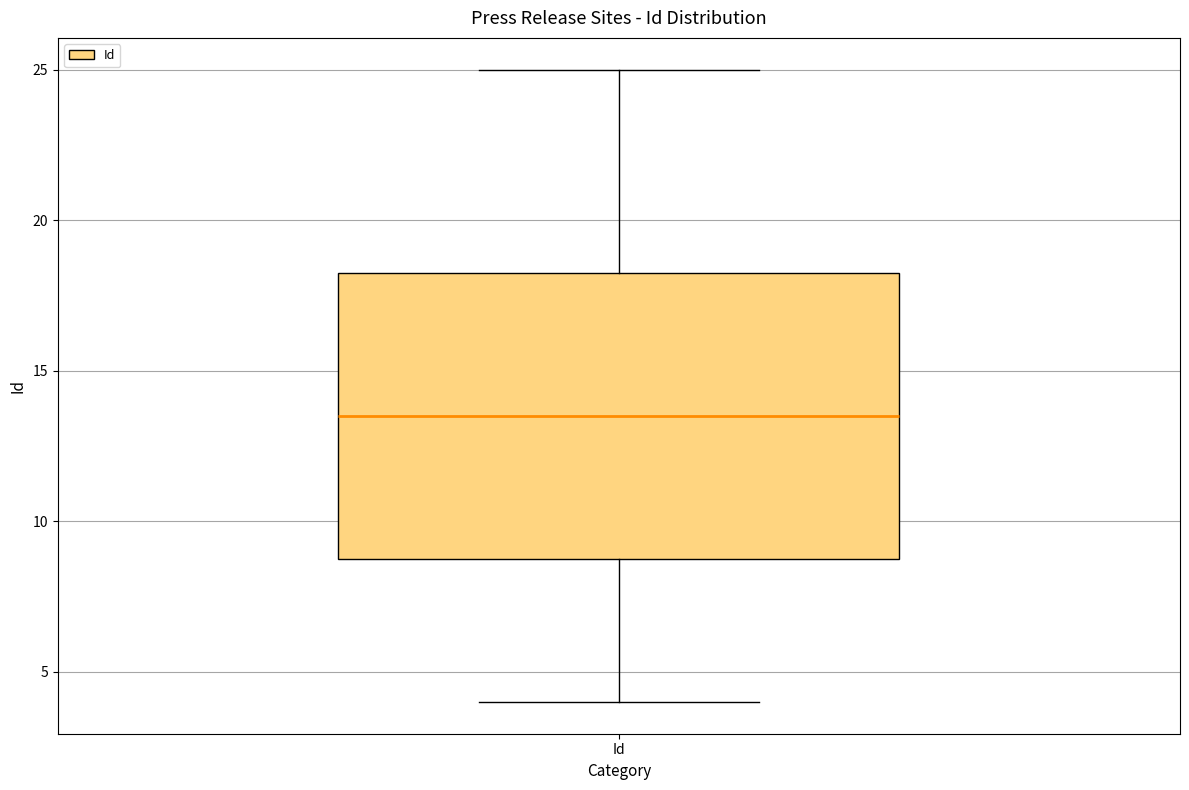

Where is the upper edge of the box for Id on the y-axis? The values are not printed on the chart, so give them approximately, as read against the axis.

18.5